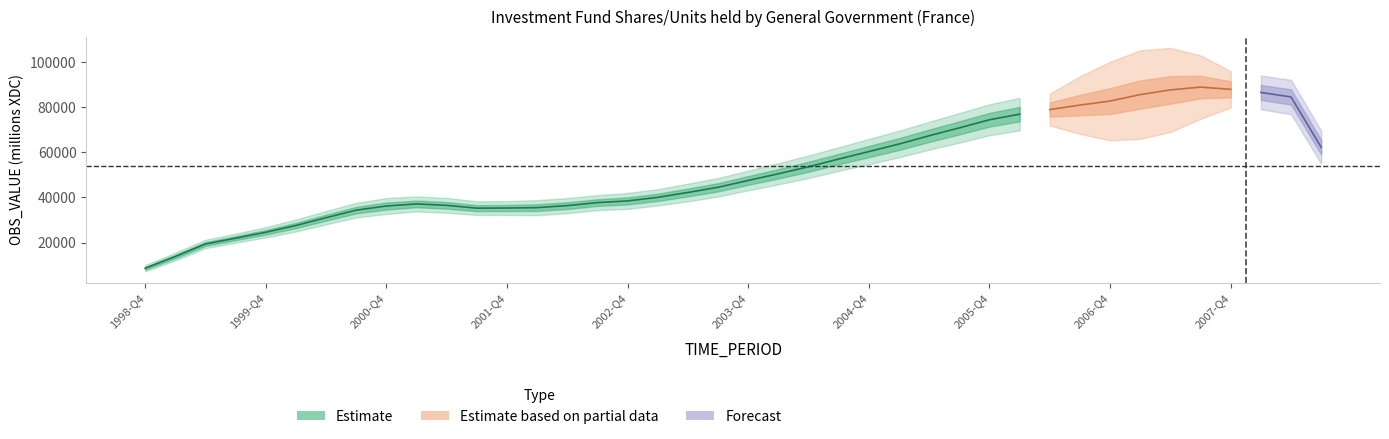

Does the chart display data point markers on the line(s)?

No